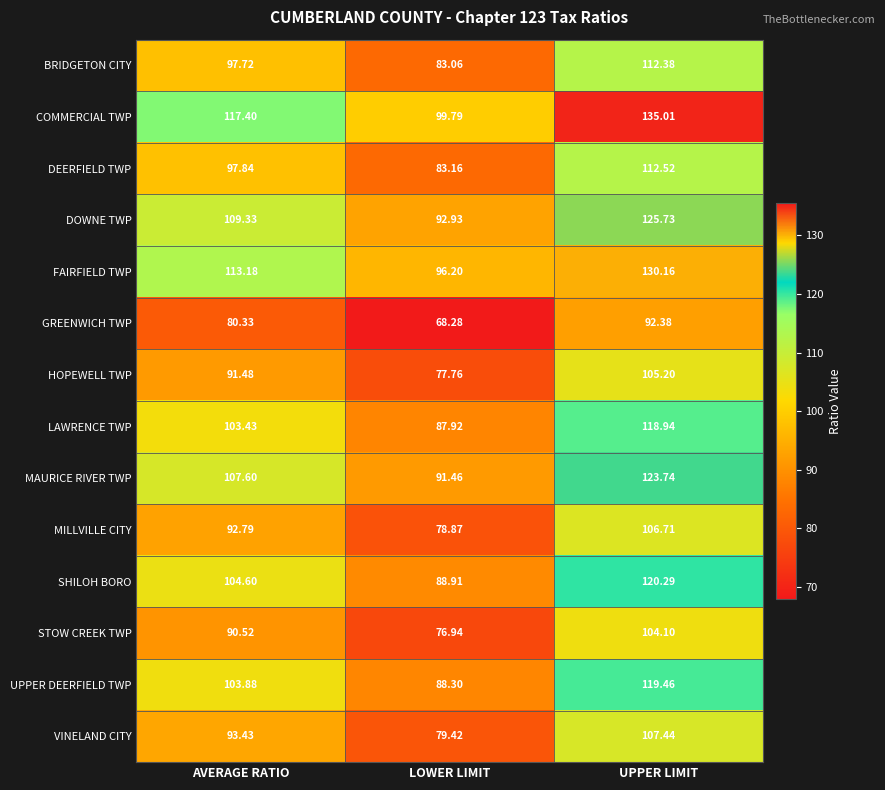

At which label does HOPEWELL TWP reach its peak?

UPPER LIMIT